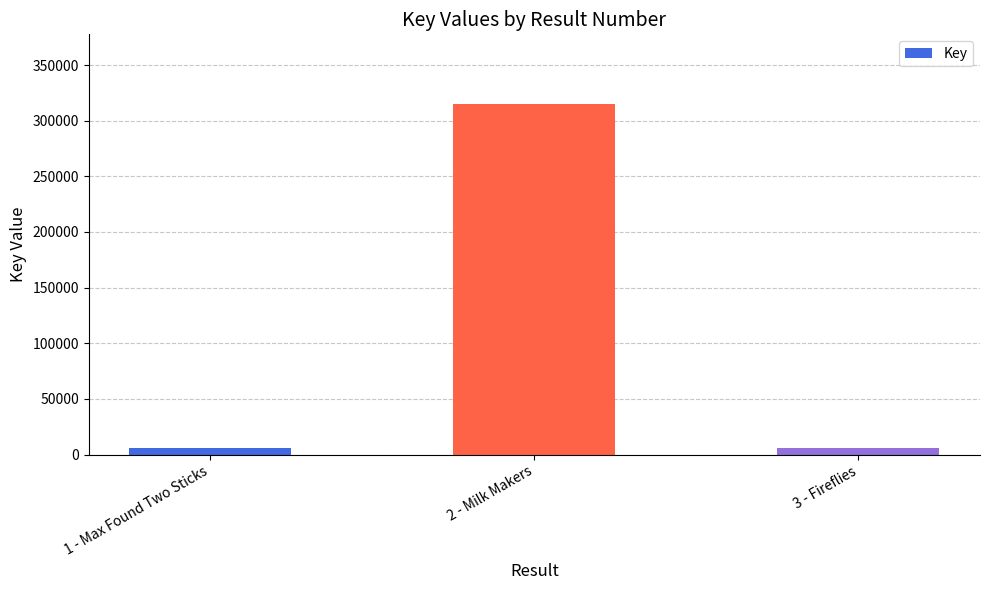

What is the sum of all values?

325695